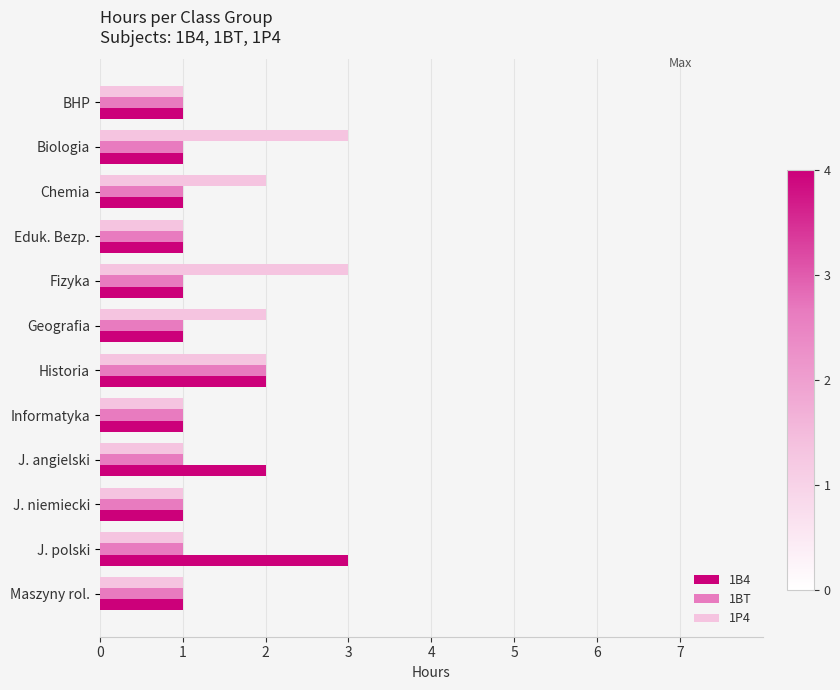

What is the difference between the maximum and minimum values in the 1BT series?

1